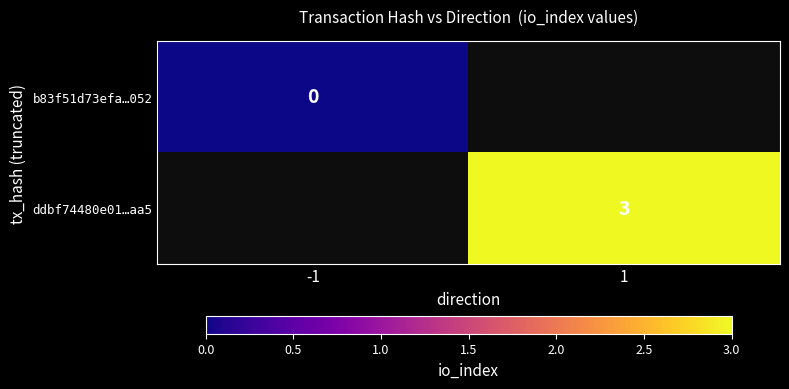

Is the value of b83f51d73efa…052 at -1 greater than the value of ddbf74480e01…aa5 at 1?

No